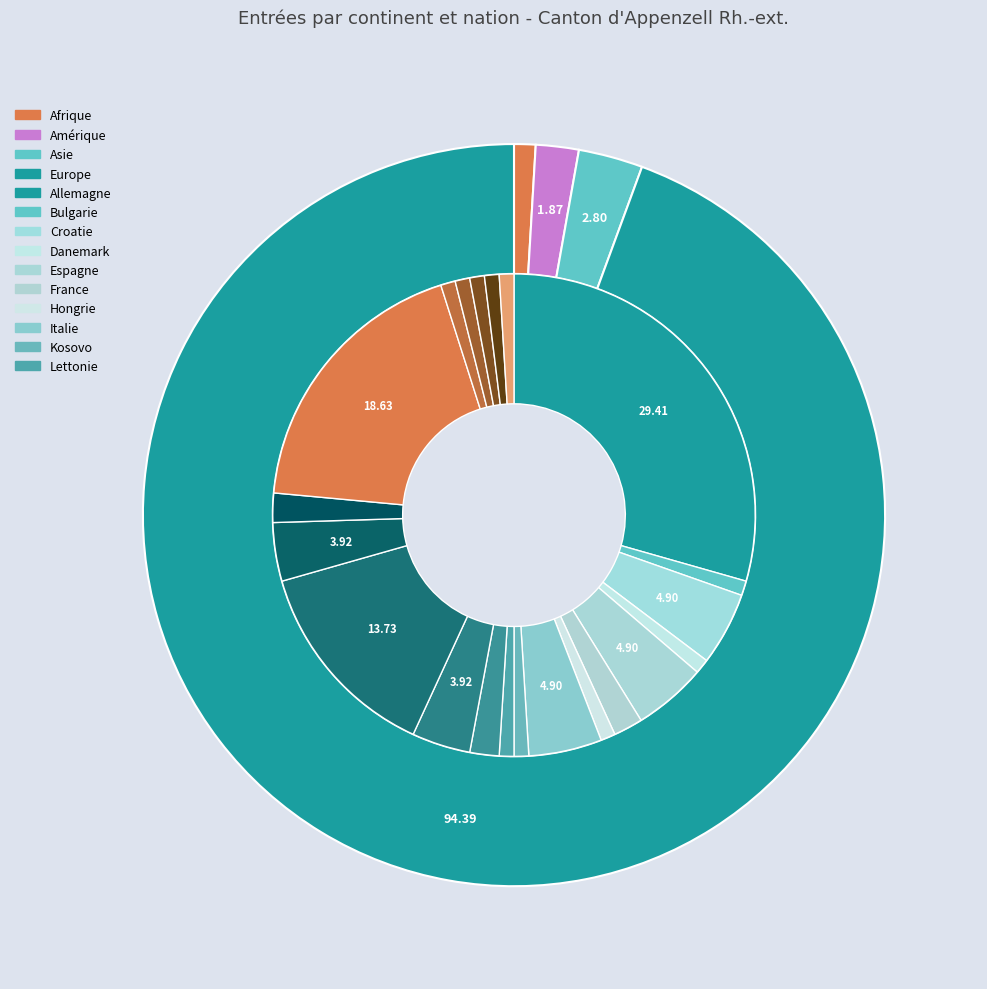

Which slice is the largest?

Europe